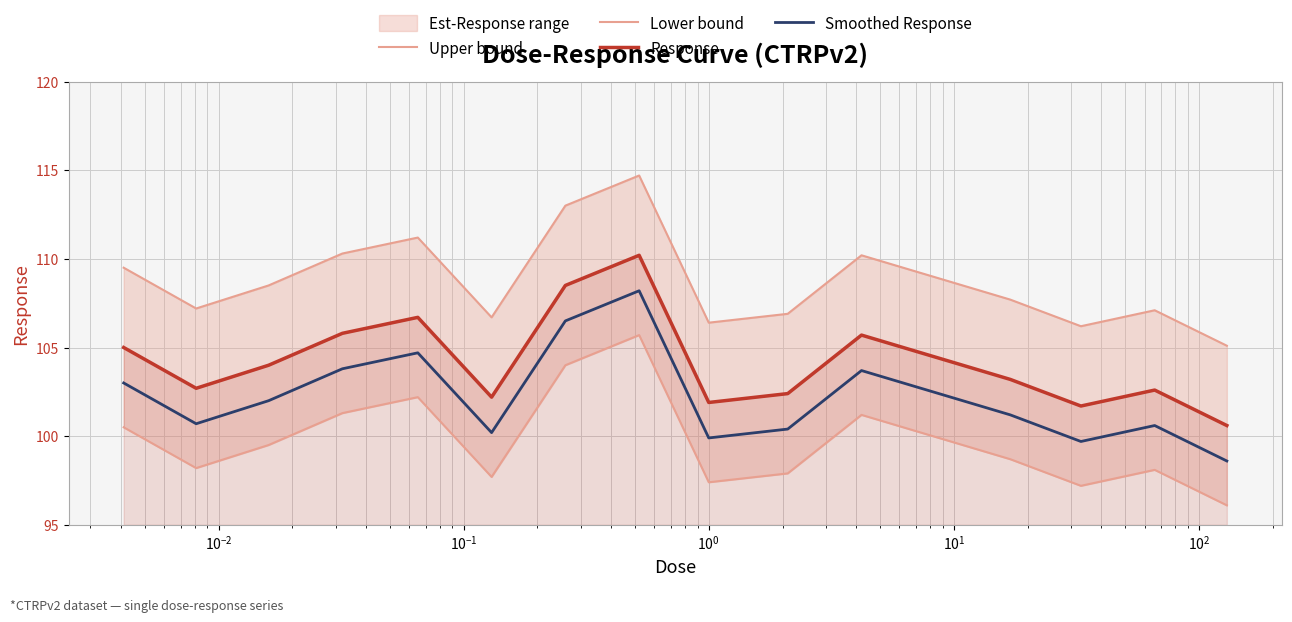

True or false: Smoothed Response and Response intersect in this chart.

False